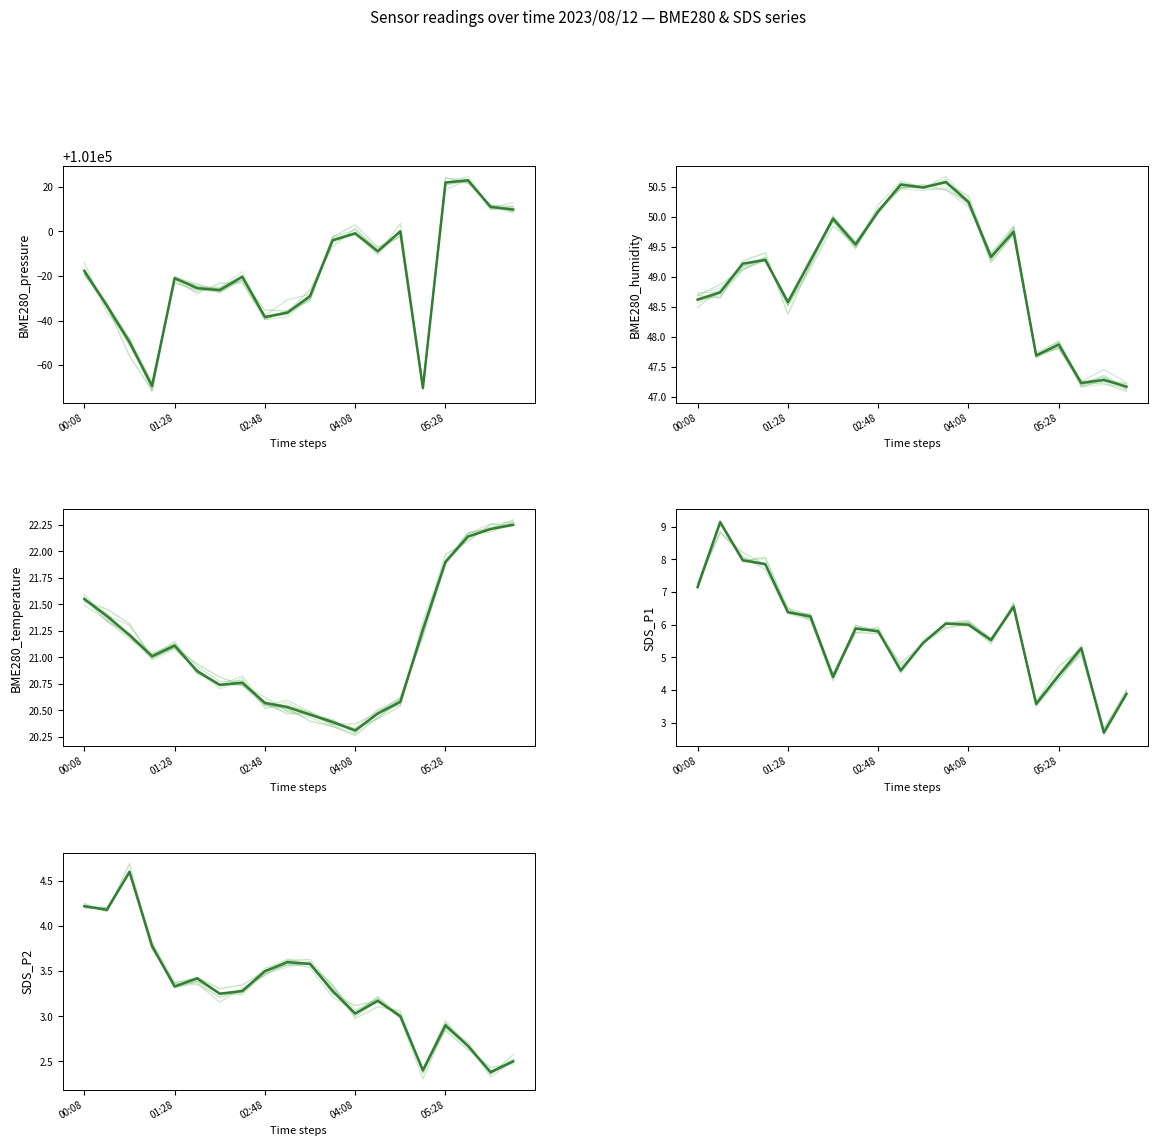

Which series has the largest range (max minus min)?

BME280_pressure